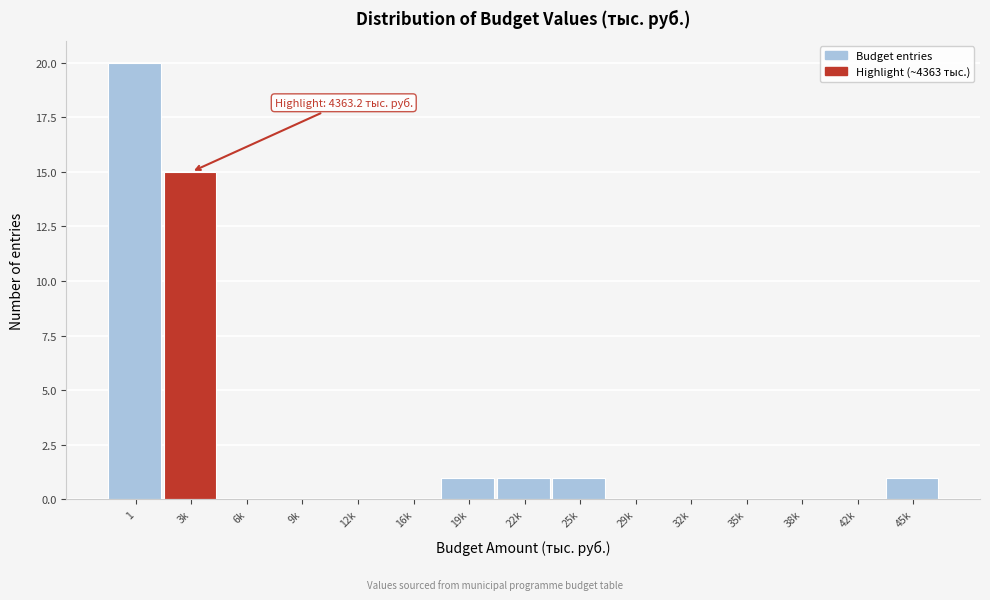

Reading right to left, what are all the values shown in this chart?

45k=1	42k=0	38k=0	35k=0	32k=0	29k=0	25k=1	22k=1	19k=1	16k=0	12k=0	9k=0	6k=0	3k=15	1=20